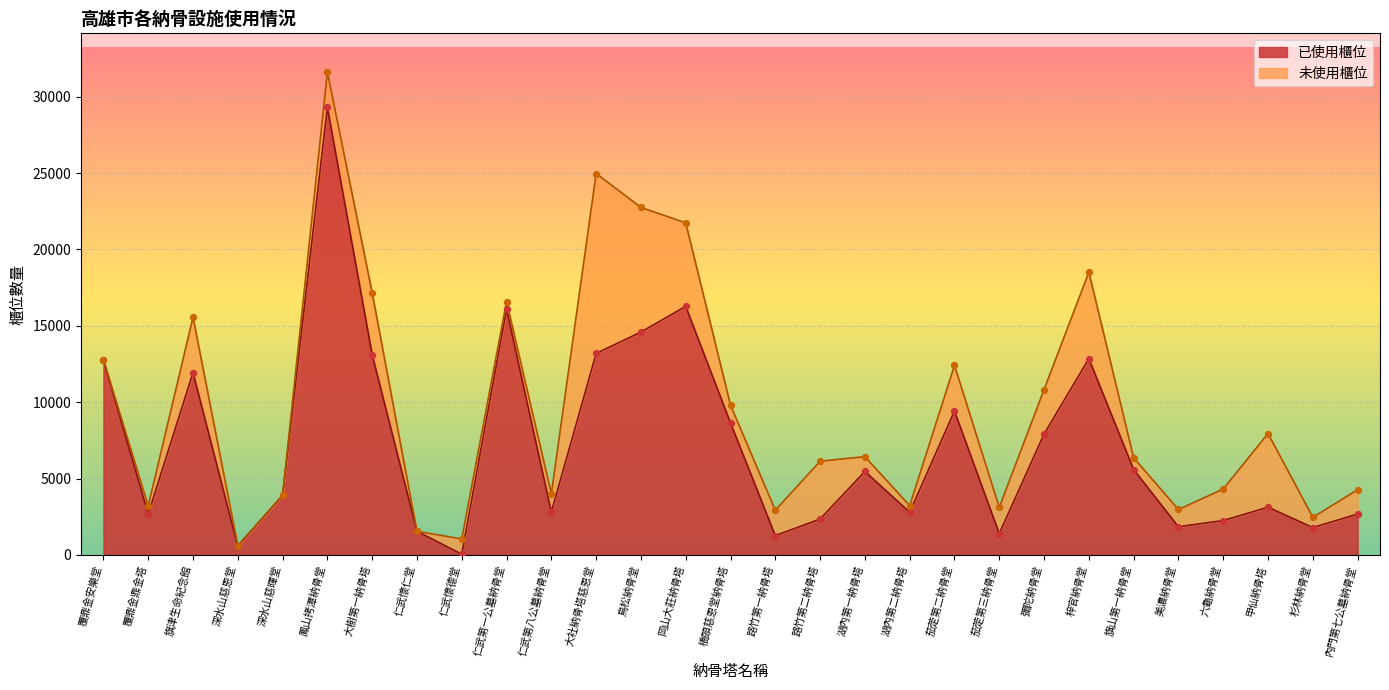

What is the ratio of the value at 茄萣第三納骨堂 to the value at 仁武懷仁堂?

0.9